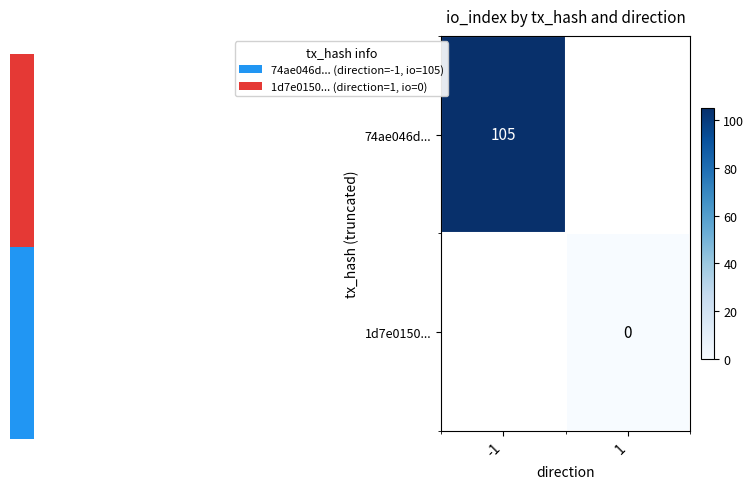

Is it true that 74ae046d... equals 55 at -1?

False